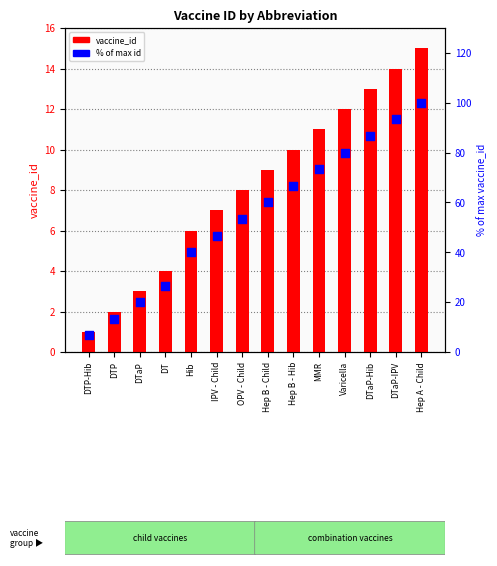

At how many categories does at least one series exceed 89?

2